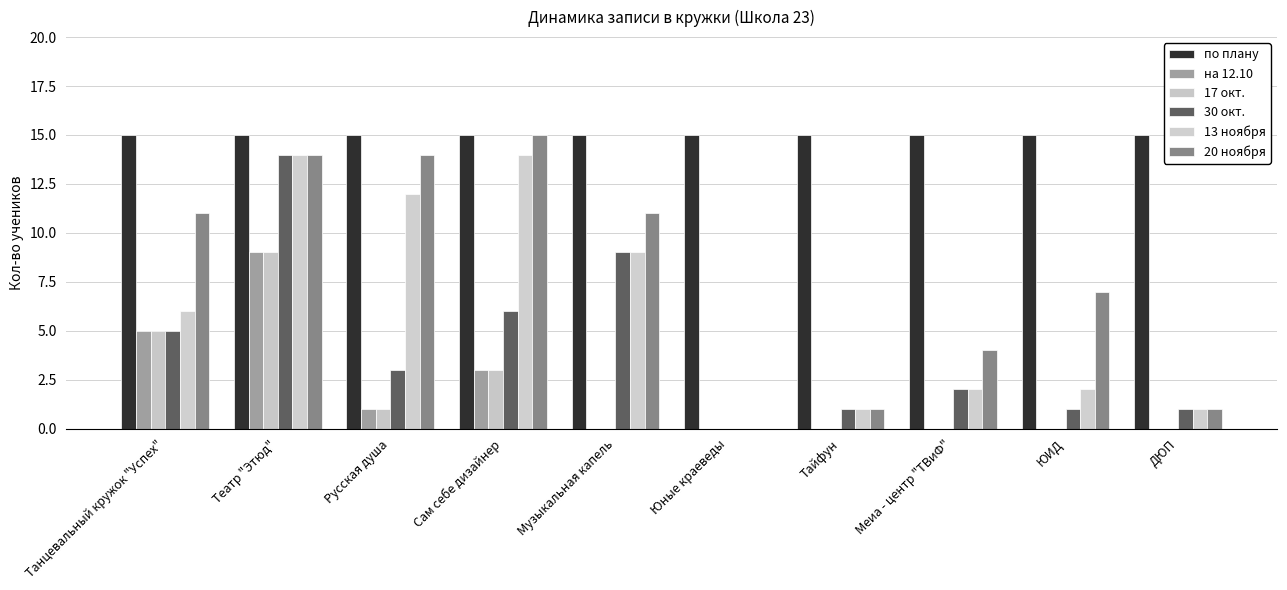

What is the value of the 13 ноября bar at the 5th from the left?

9